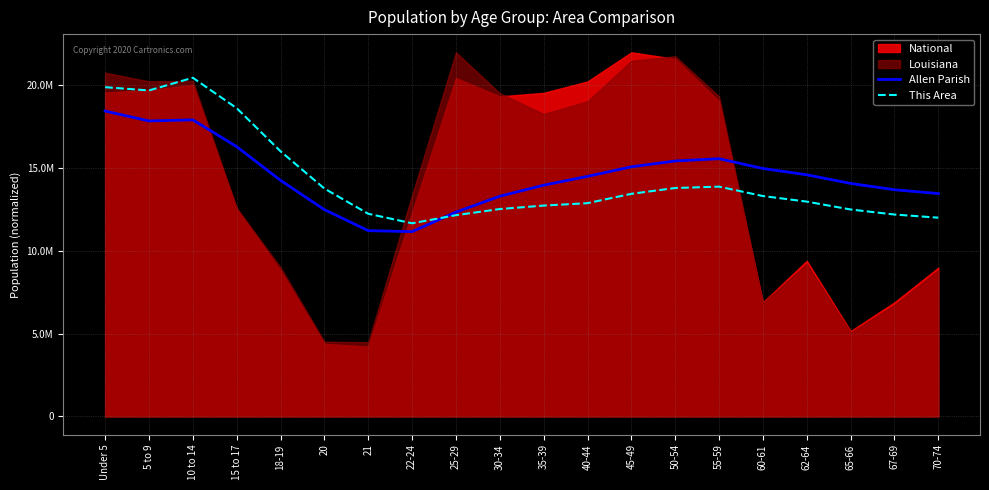

At which label does This Area first exceed 13313622?

Under 5